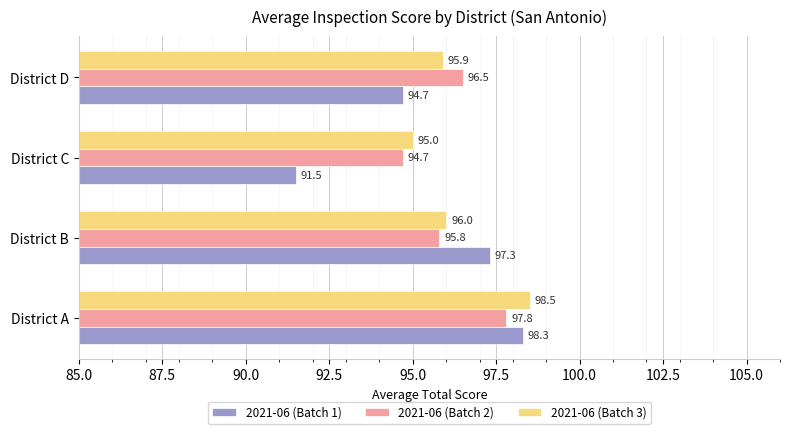

List the series in order of their peak value, highest first.

2021-06 (Batch 3), 2021-06 (Batch 1), 2021-06 (Batch 2)